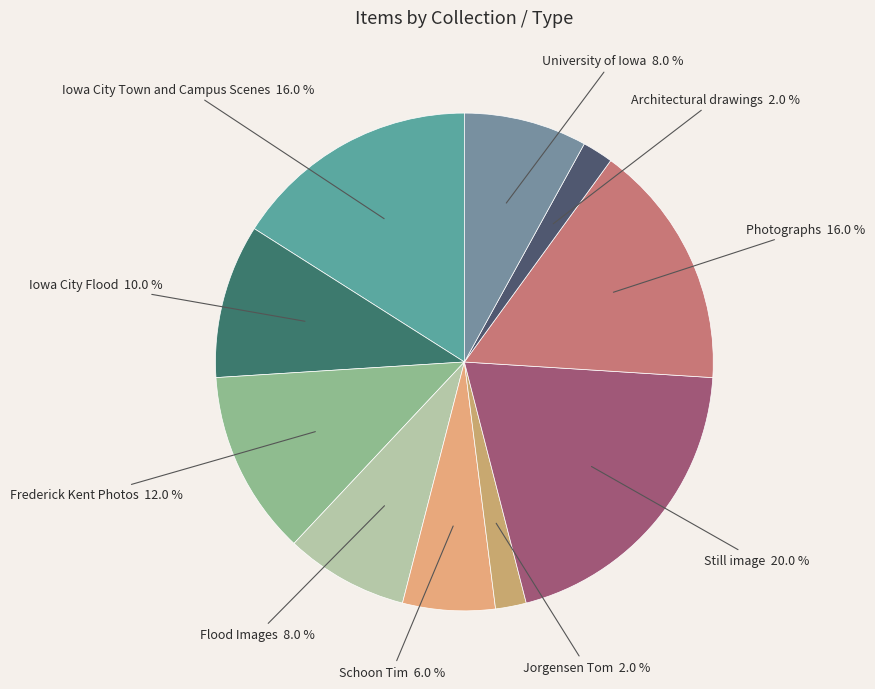

What percentage is the Iowa City Flood slice, to the nearest percent?

10%